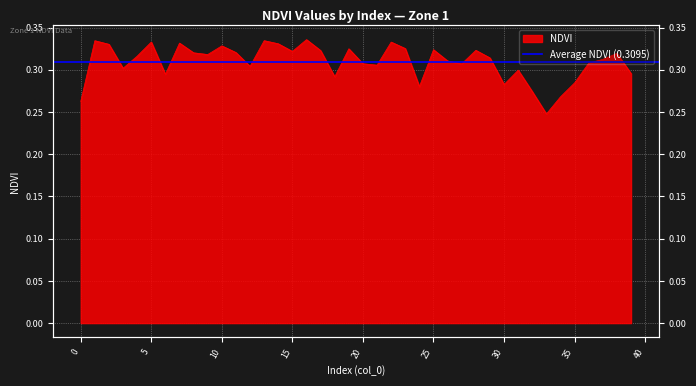

Count the number of data series in this chart.

1